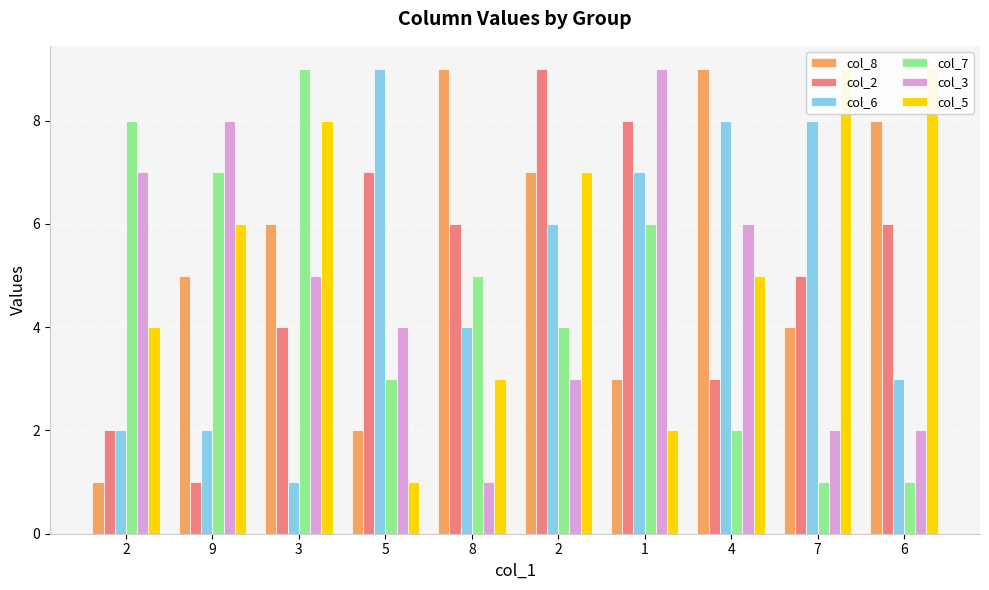

What is the average value of the col_3 series?

5